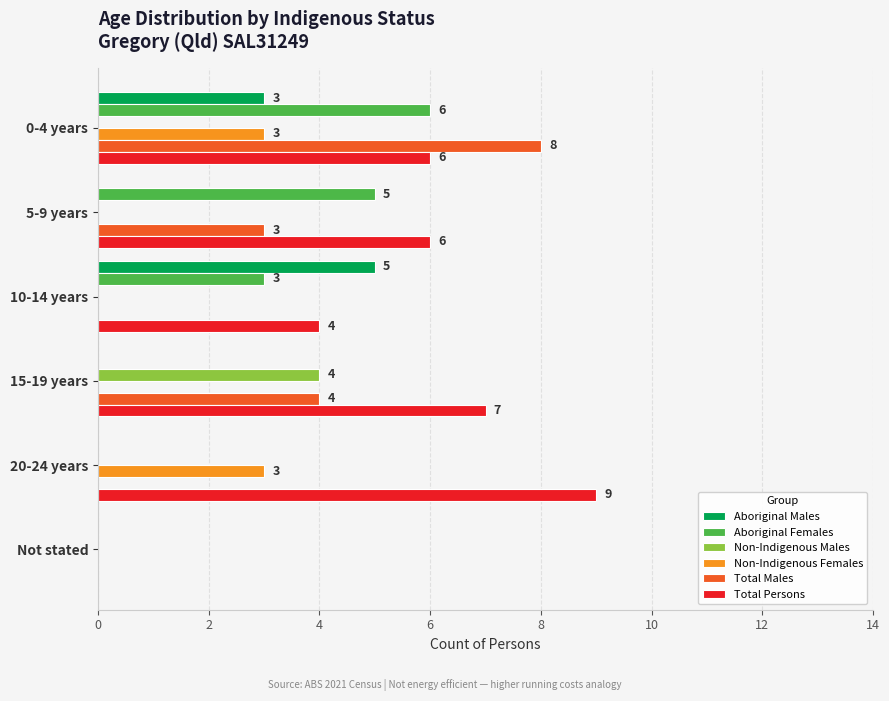

The value of Aboriginal Females at 10-14 years is 1. True or false?

False